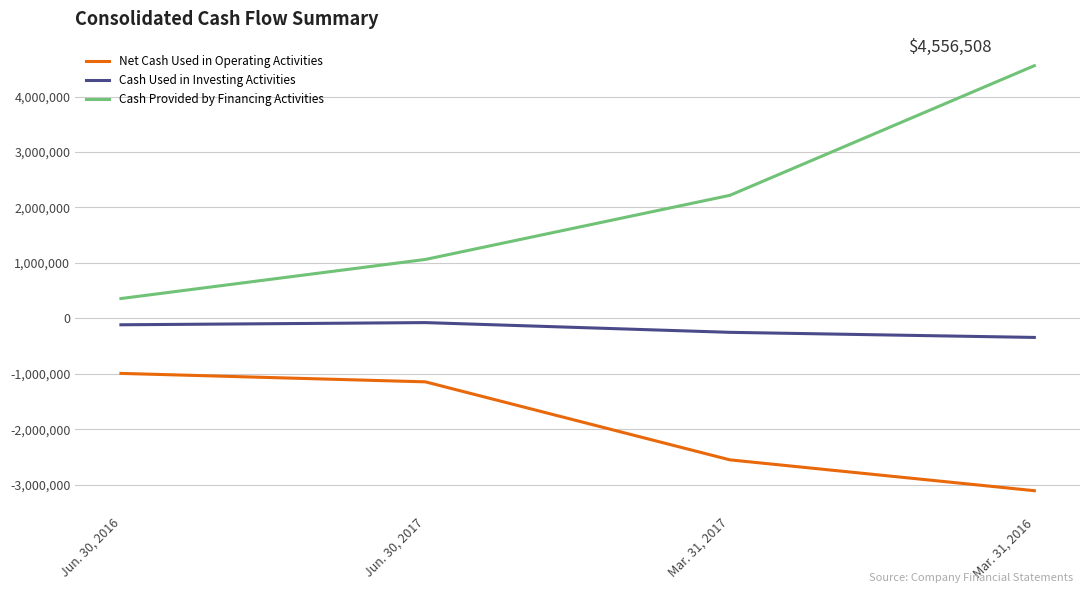

True or false: Cash Provided by Financing Activities and Net Cash Used in Operating Activities intersect in this chart.

False